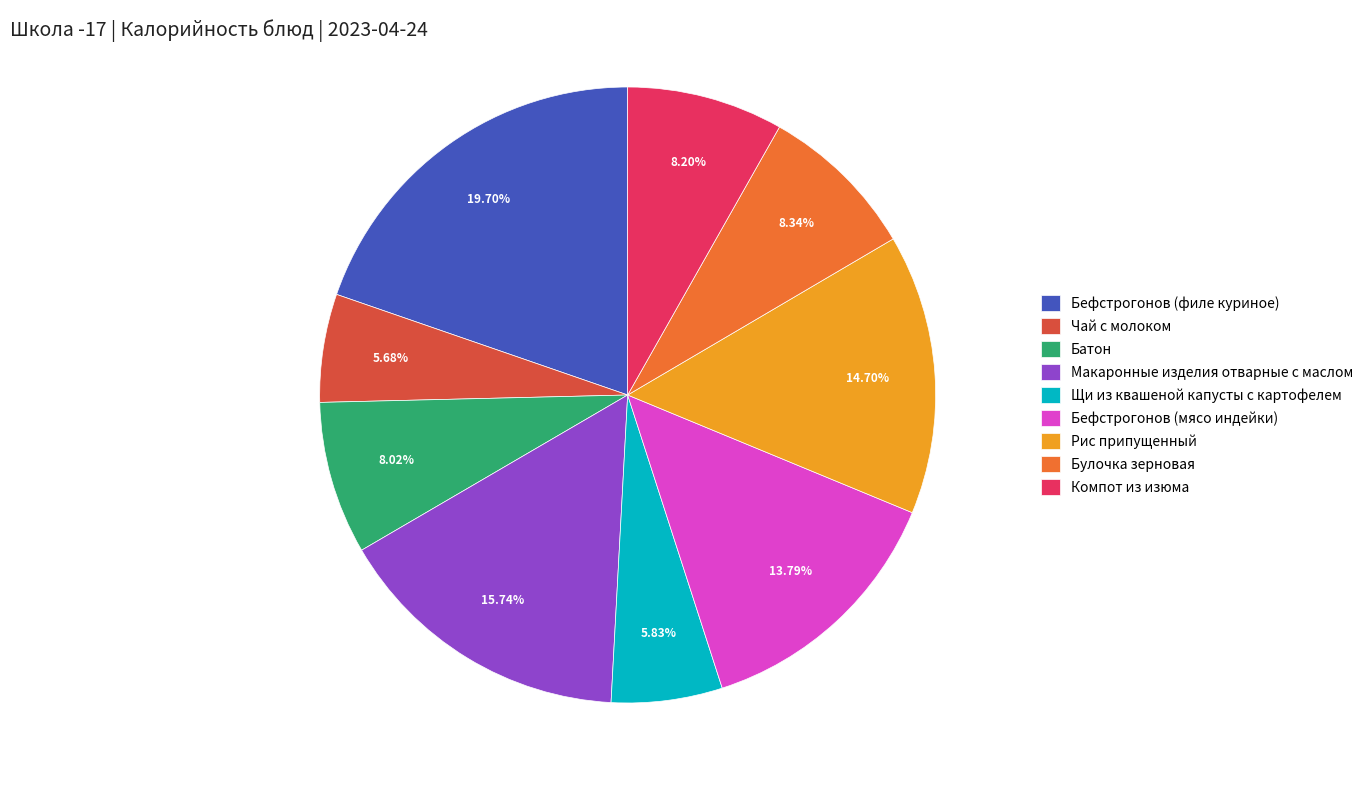

Does Чай с молоком represent more than half of the total?

No